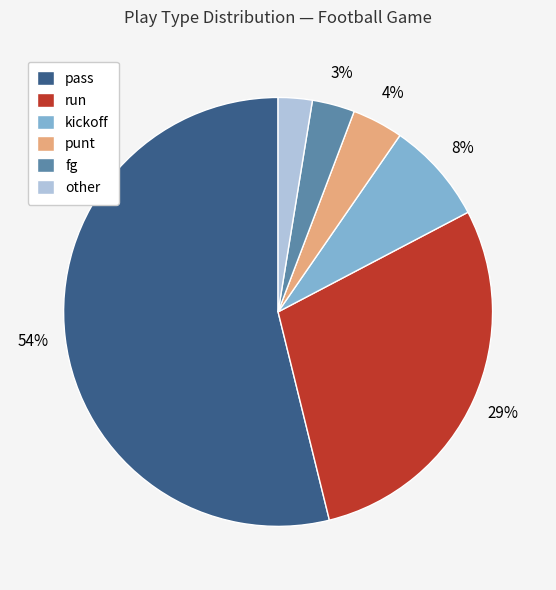

Do kickoff and punt together represent more than half of the pie?

No